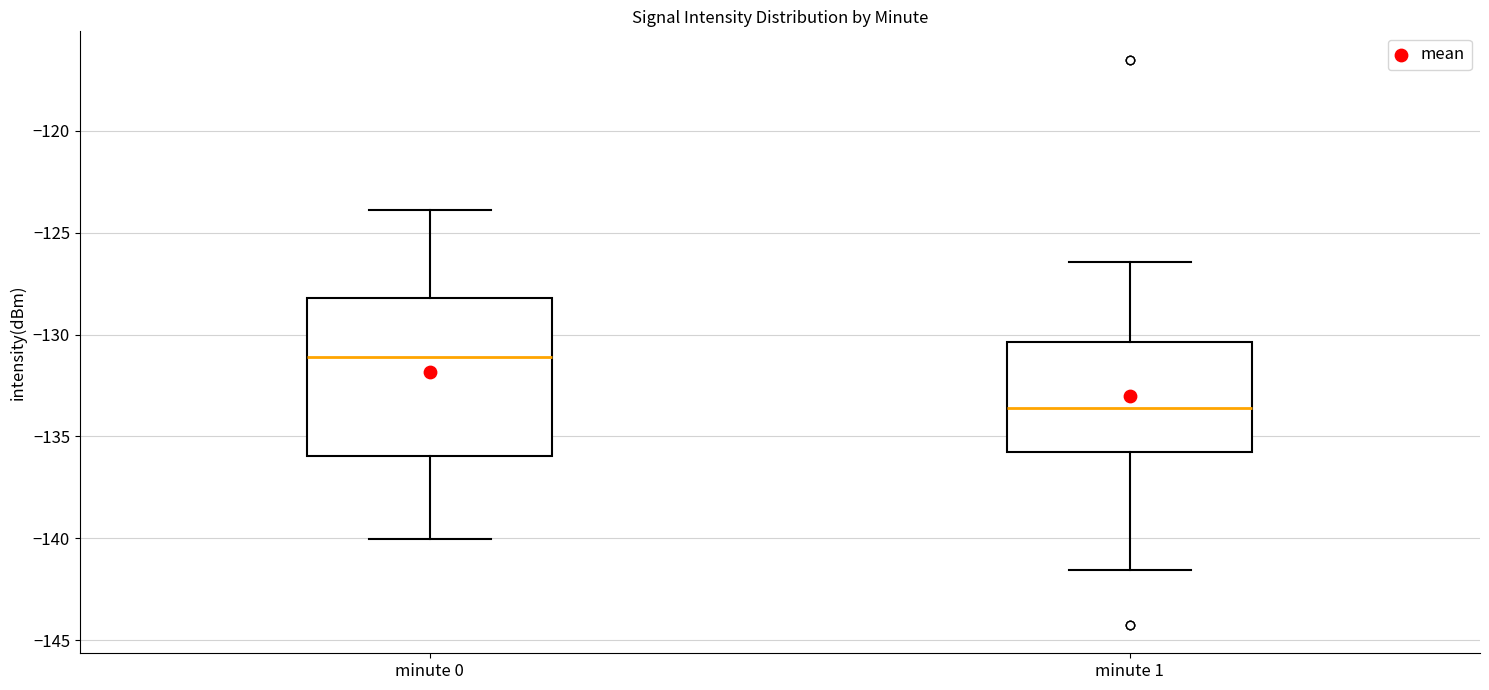

Comparing the boxes themselves (not the whiskers), which one is the tallest?

minute 0